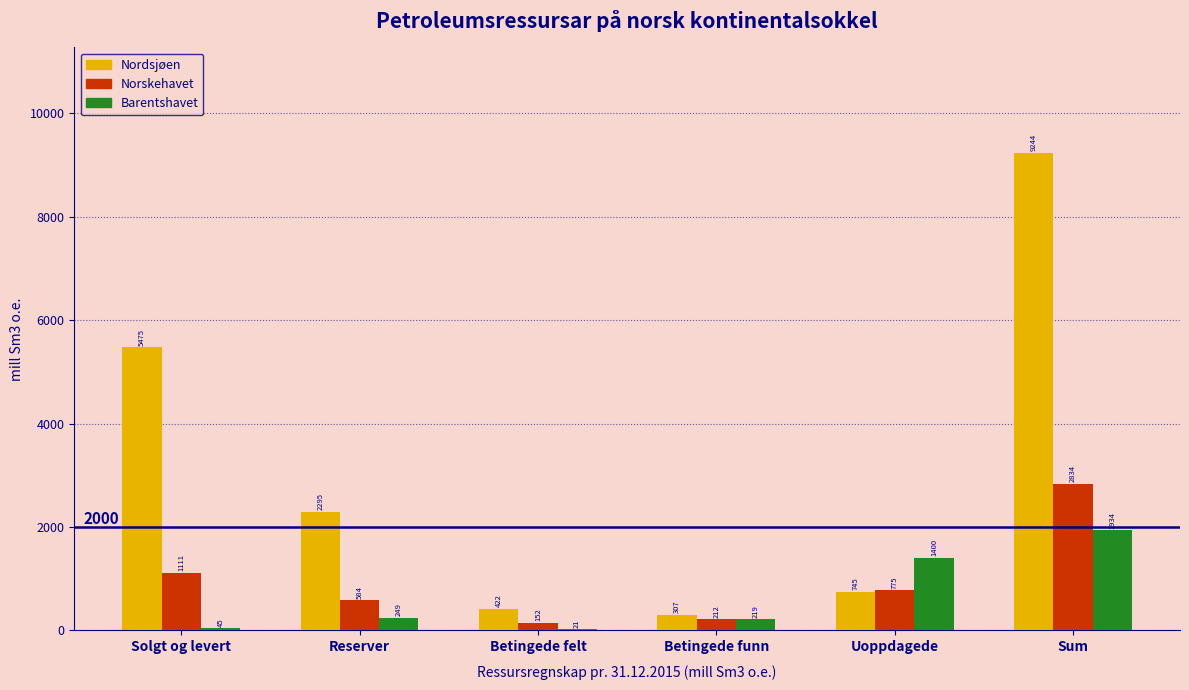

Where is Nordsjøen nearest to the value 4775?

Solgt og levert